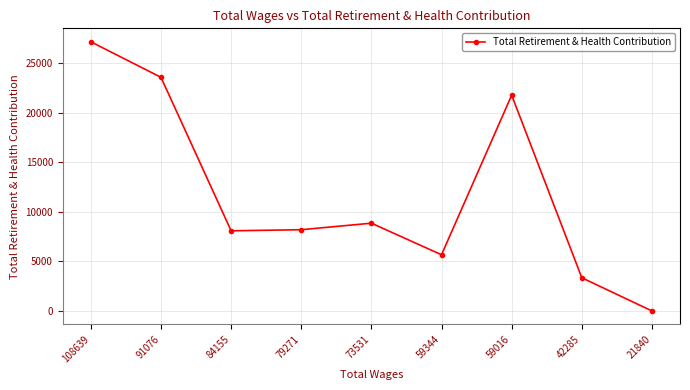

What is the average value?

11865